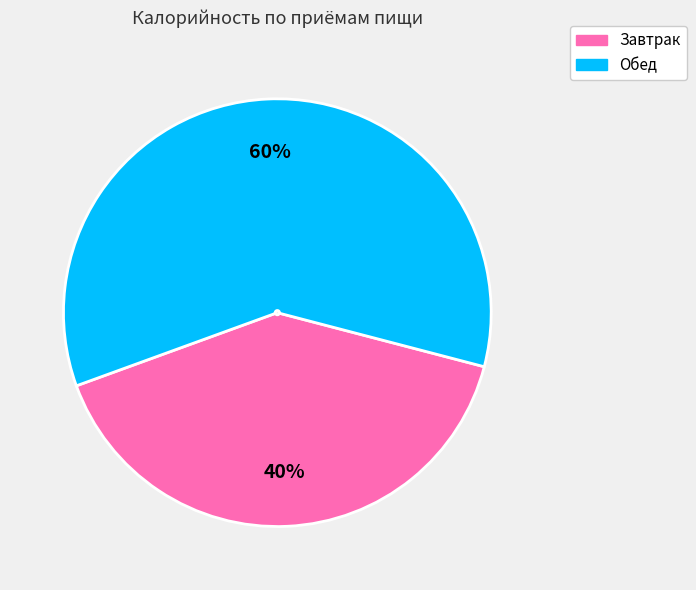

Is there any slice that represents more than half of the pie?

Yes